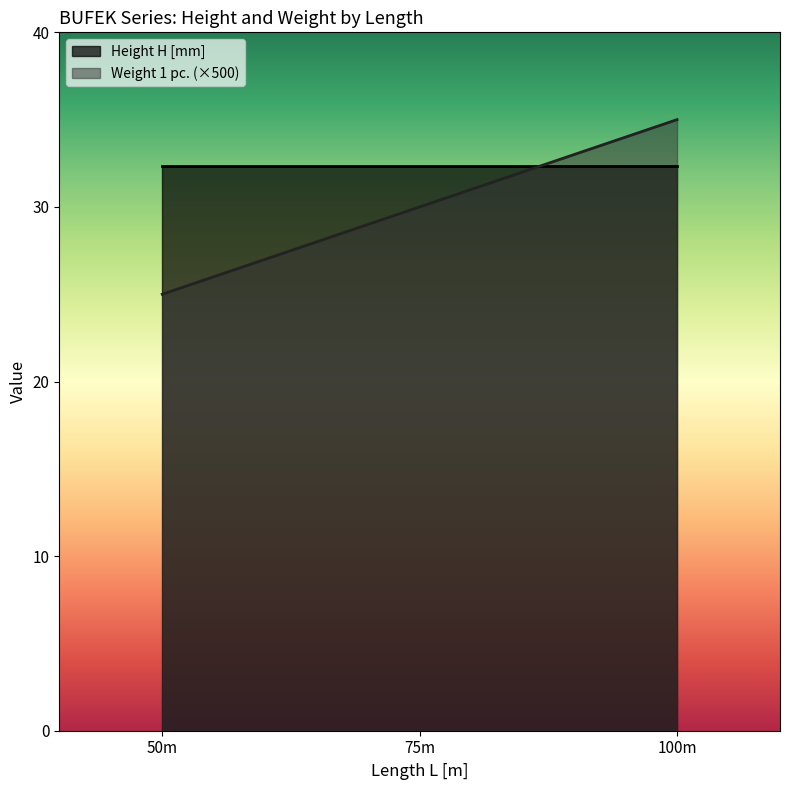

What value does the Weight 1 pc. (×500) series have at 100m?

35.0